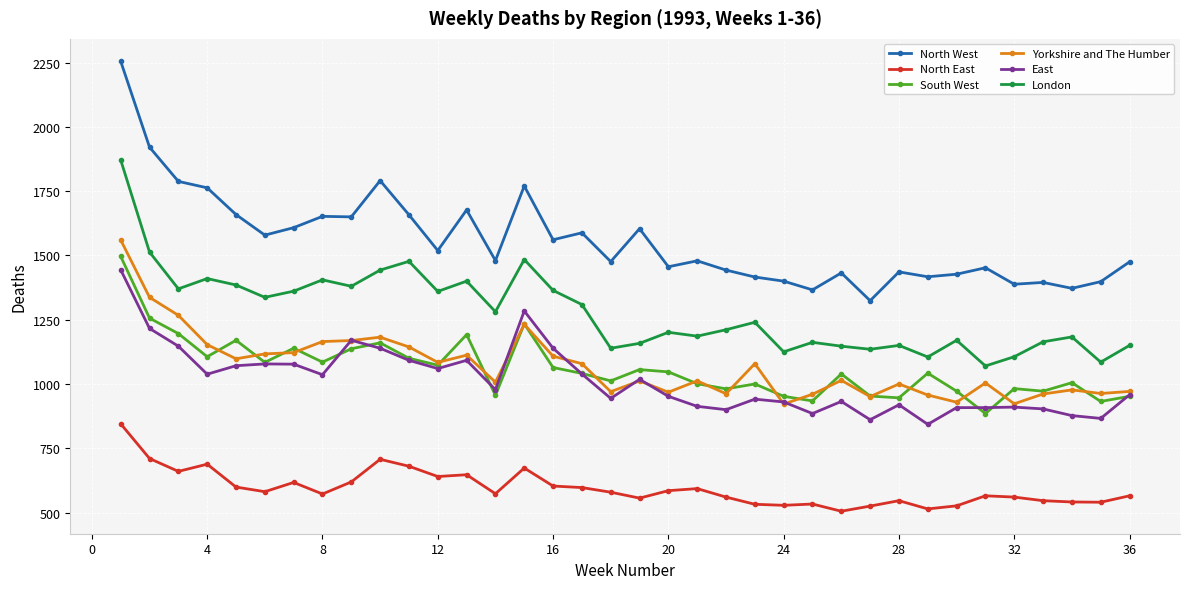

Which series has the widest spread of values?

North West